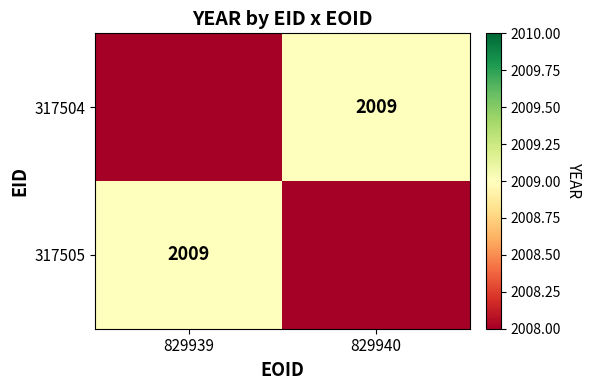

What is the difference between the highest and lowest values at 829939?

1